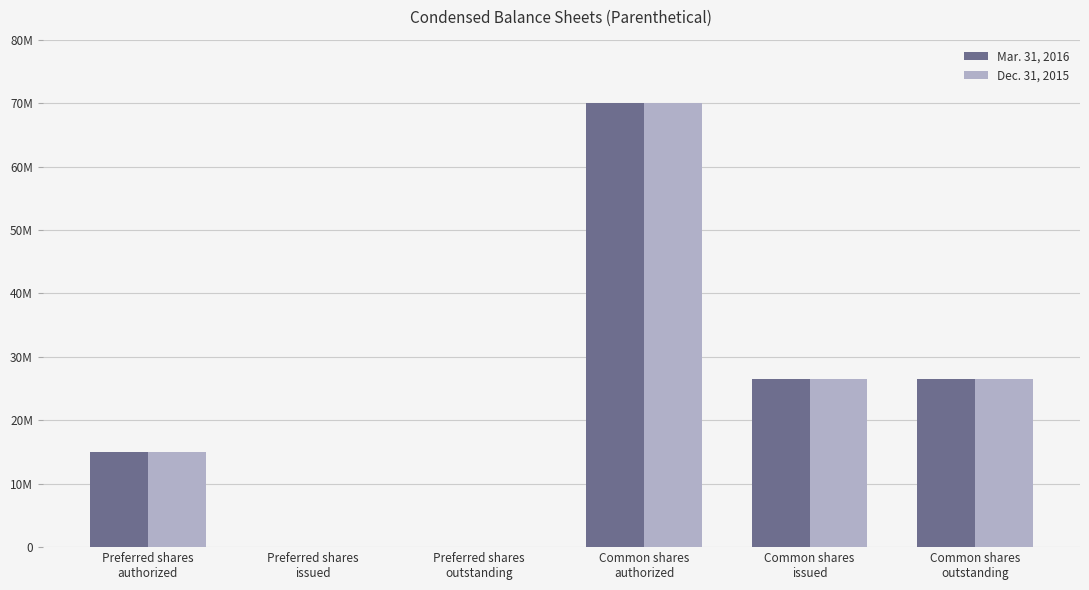

What are all the series names shown in the legend?

Mar. 31, 2016, Dec. 31, 2015